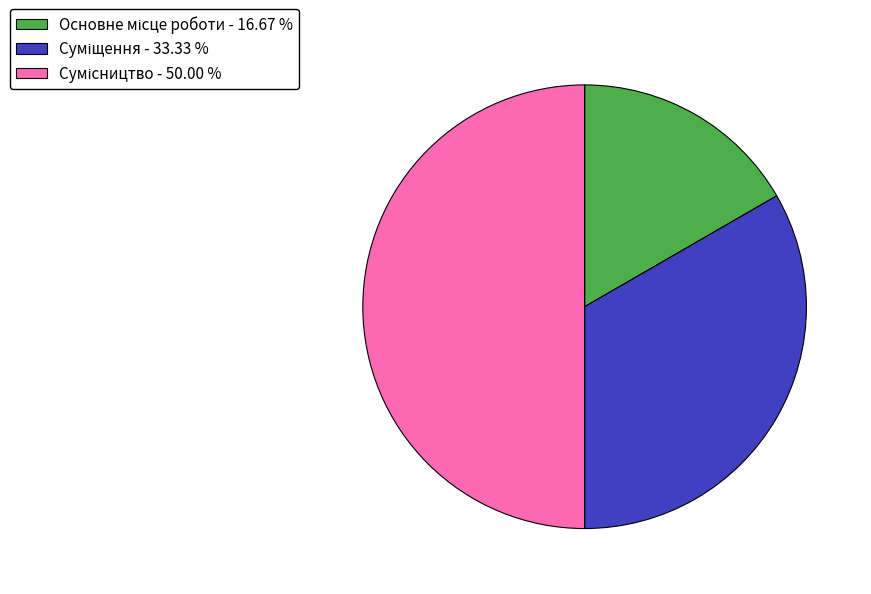

Count the number of slices in the pie.

3